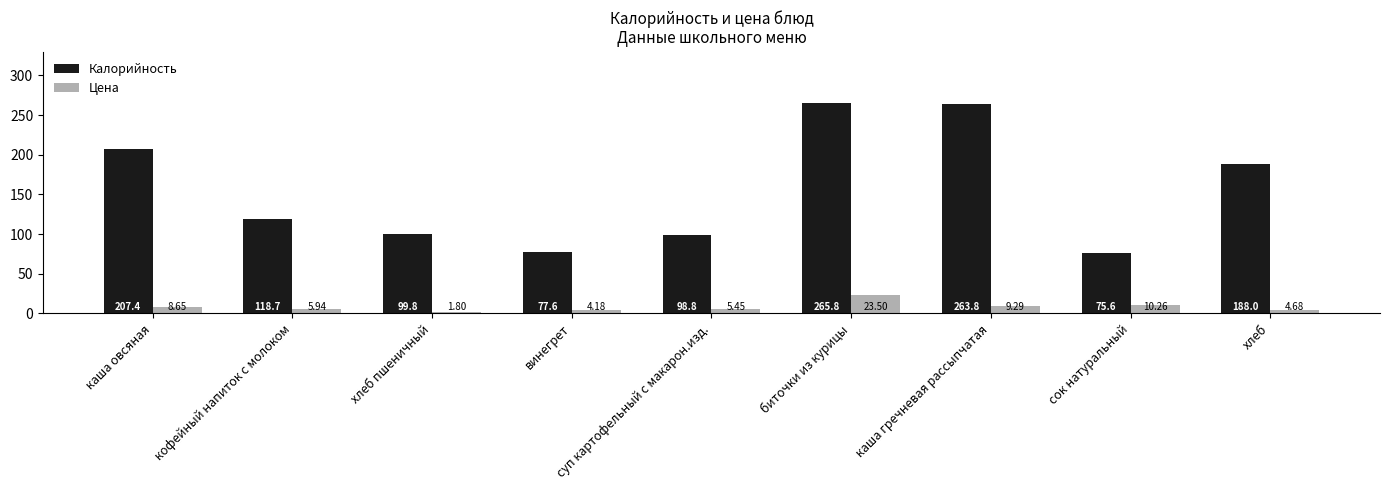

What is the average value of the Цена series?

8.2